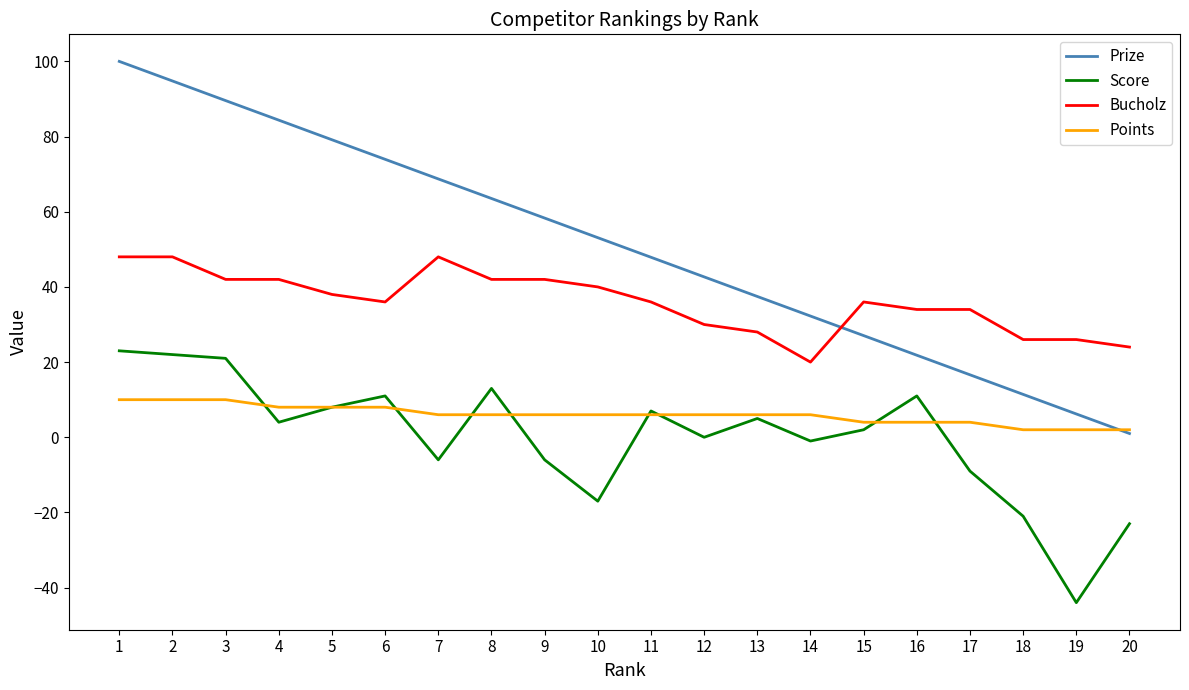

After their last crossing, which series has the higher values: Points or Score?

Points